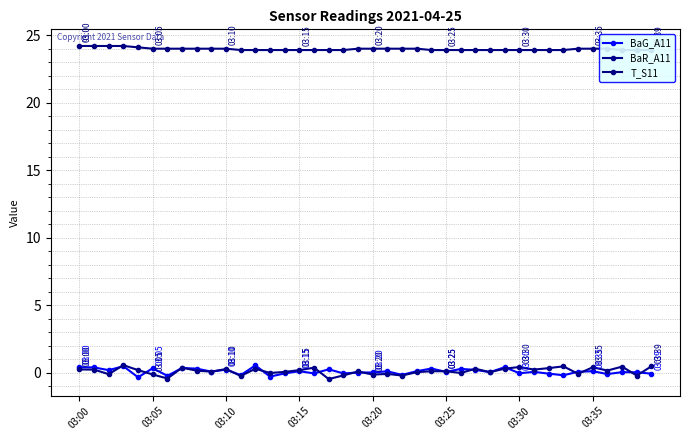

Count the T_S11 values in the range 23 to 24.

35